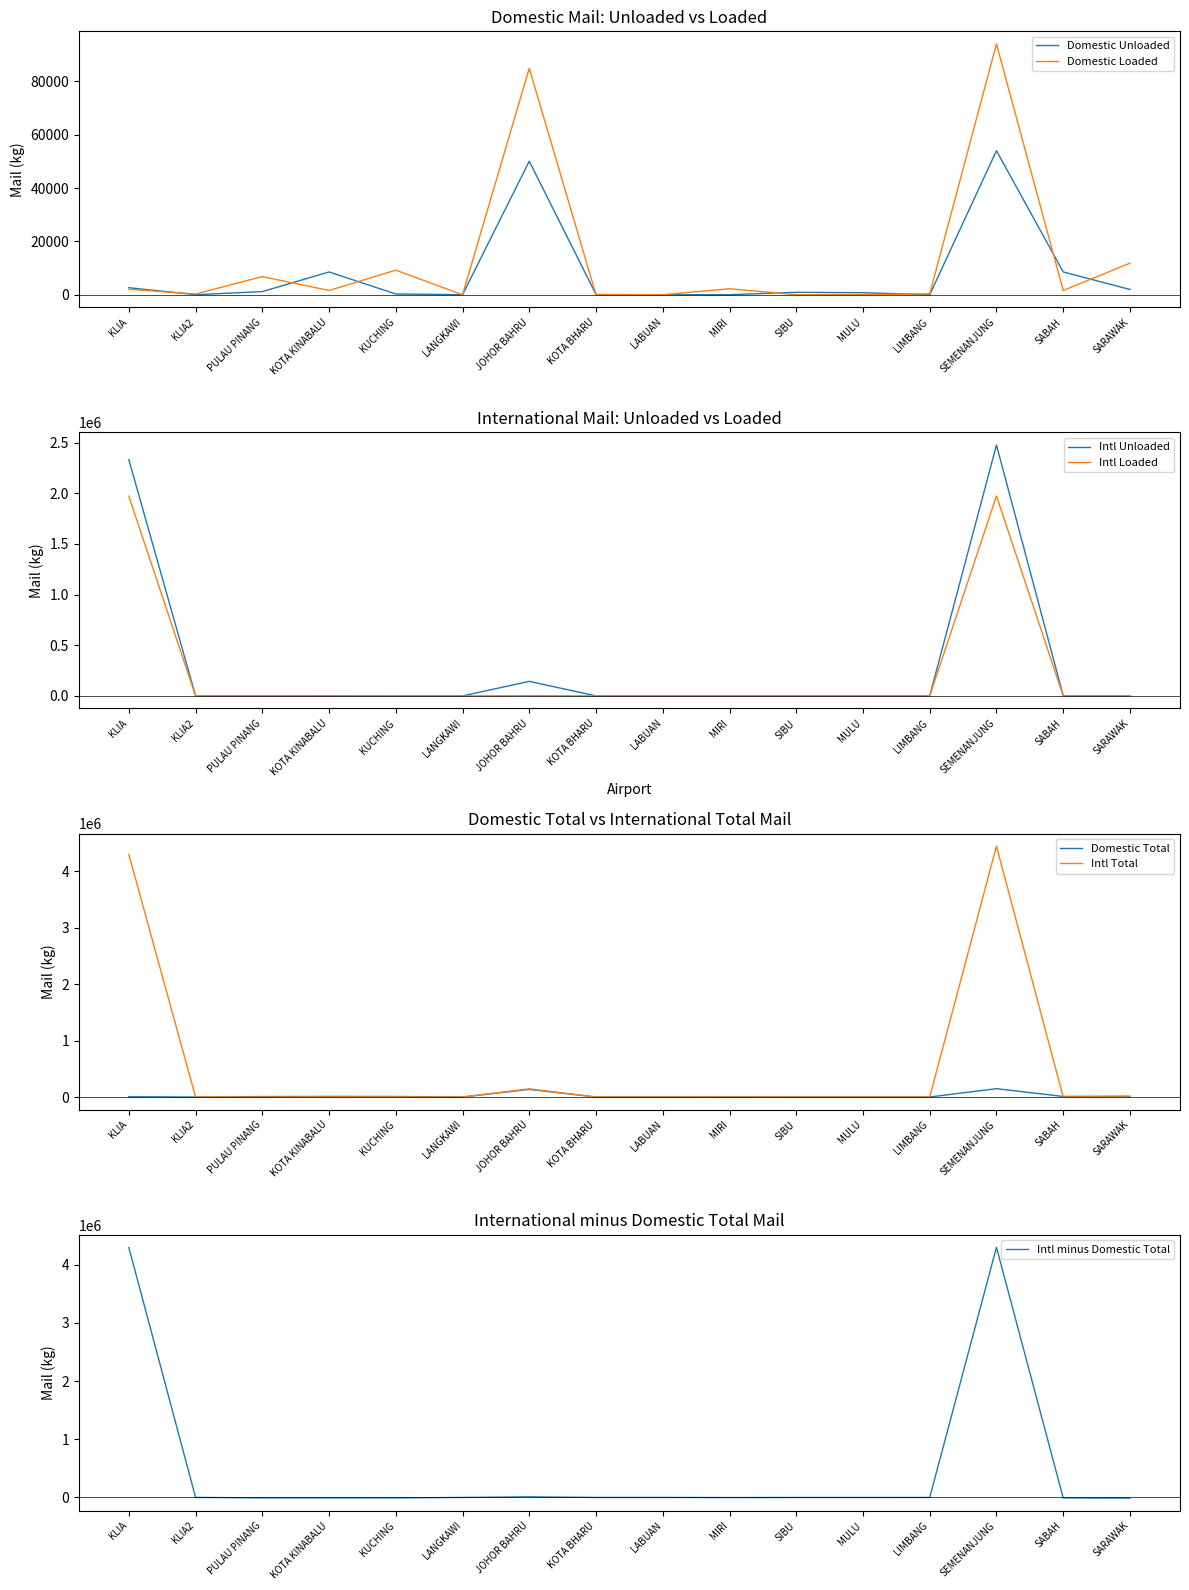

Where is Domestic Total nearest to the value 74001?

SARAWAK